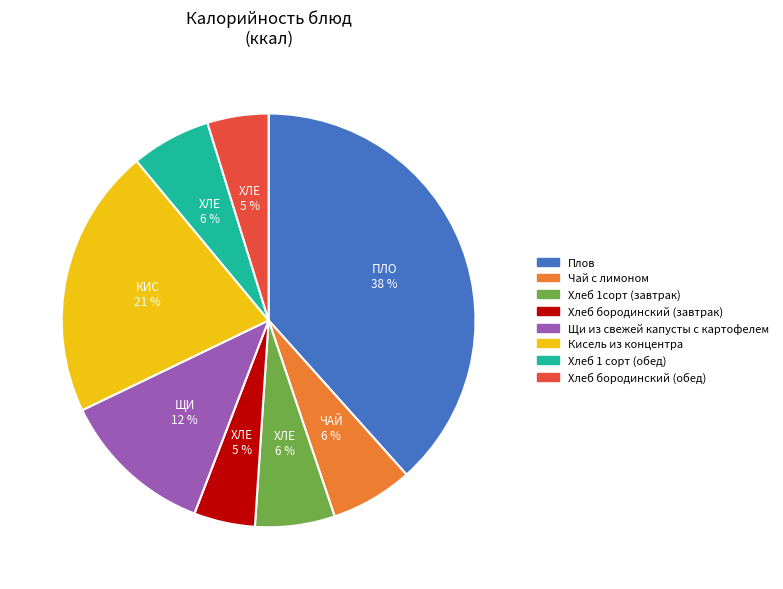

Is the sum of Хлеб бородинский (обед) and Кисель из концентра greater than half?

No